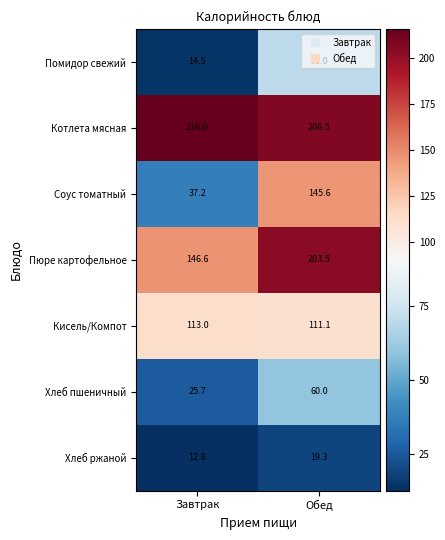

Is it true that Пюре картофельное equals 146.6 at Завтрак?

True